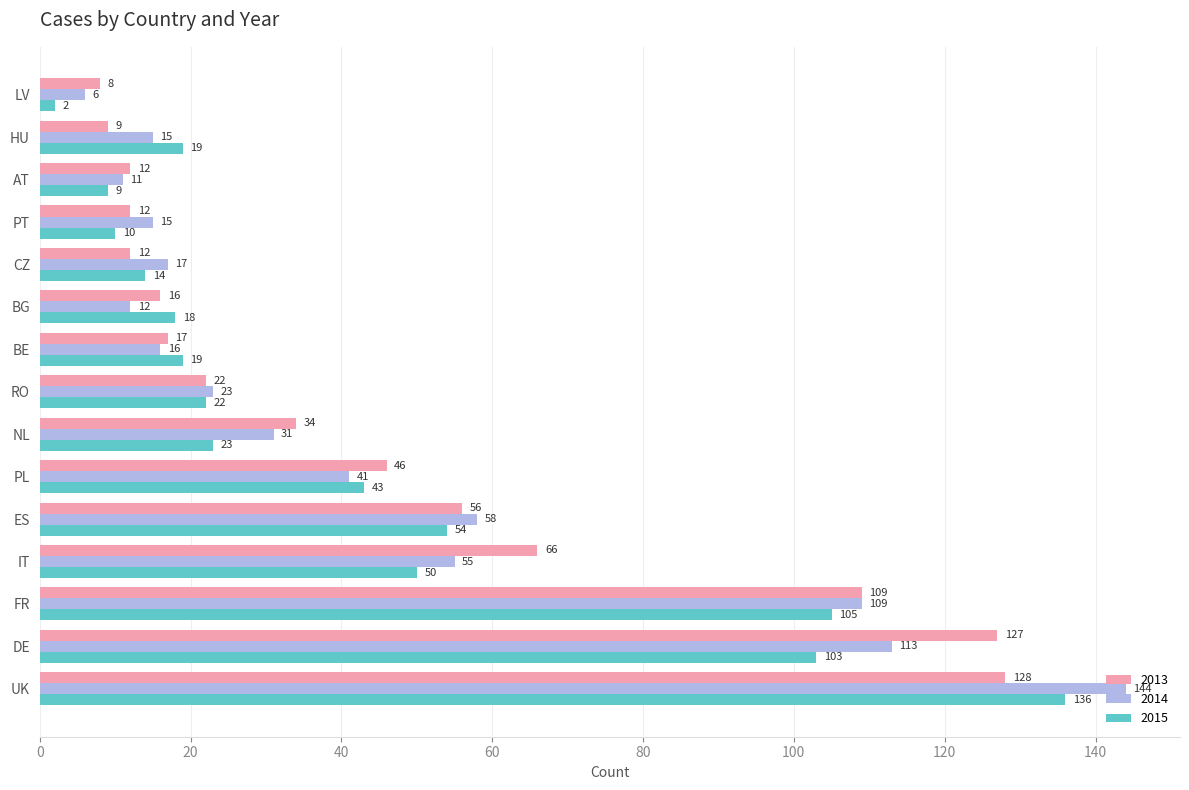

What is the difference between the highest and lowest values at IT?

16